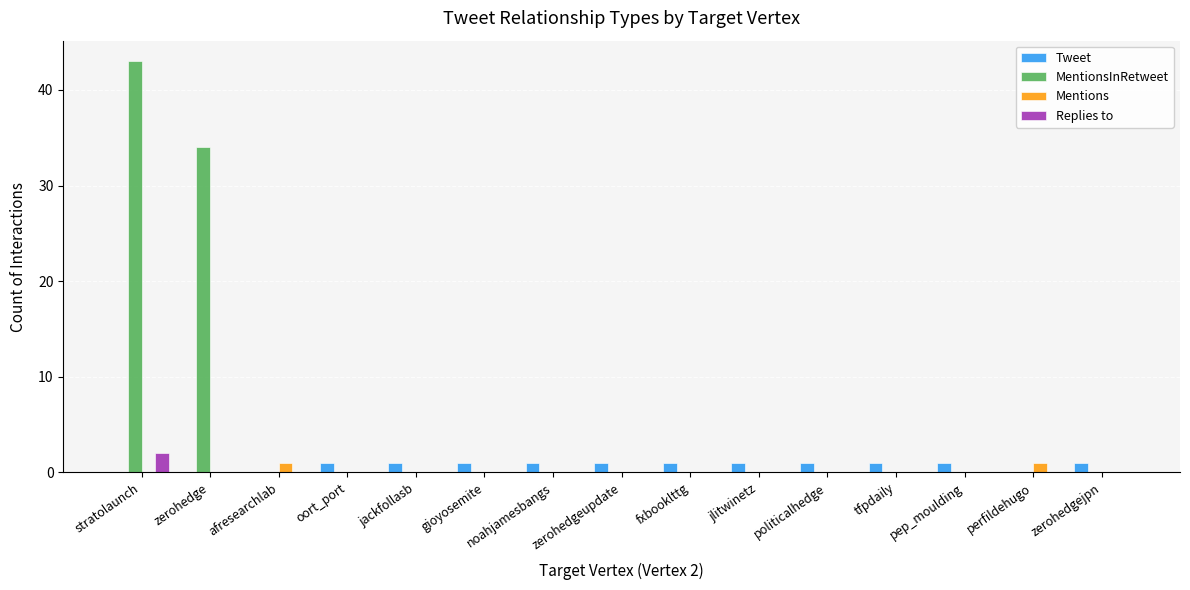

What is the sum of the Tweet values at zerohedge and gioyosemite?

1